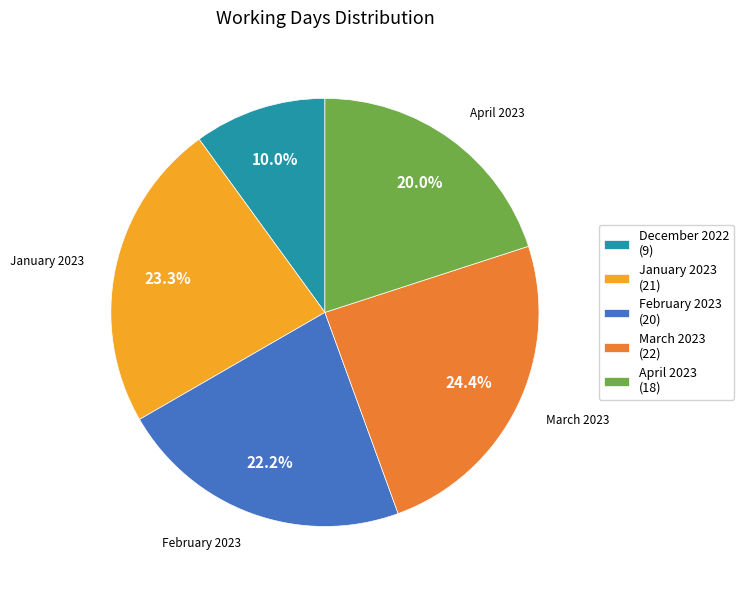

Is there any slice that represents more than half of the pie?

No